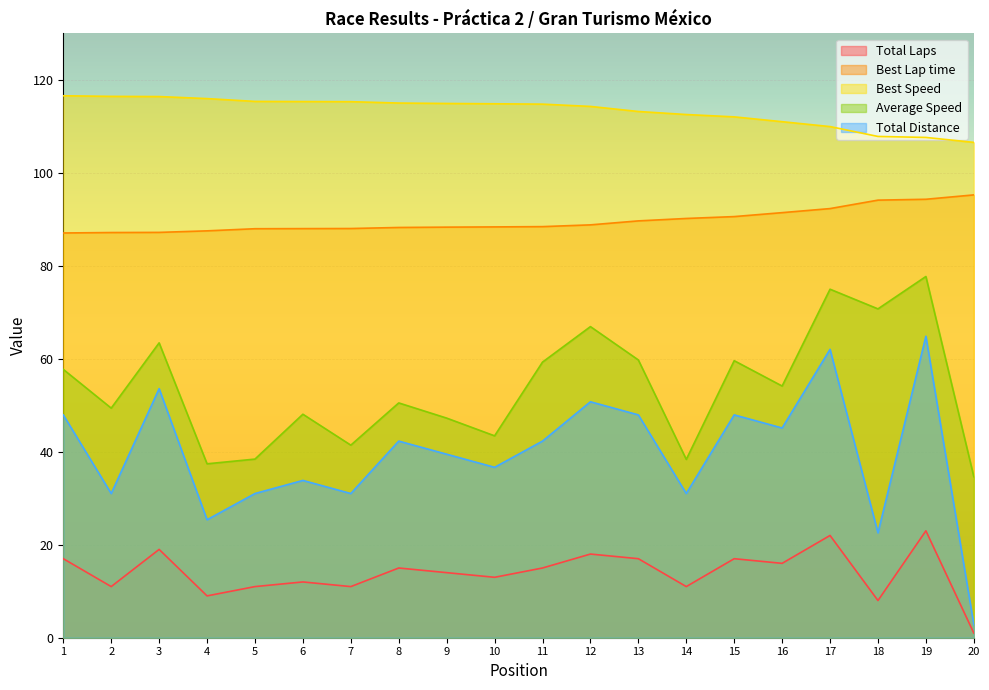

Is it true that Best Lap time equals 88.4 at 10?

True